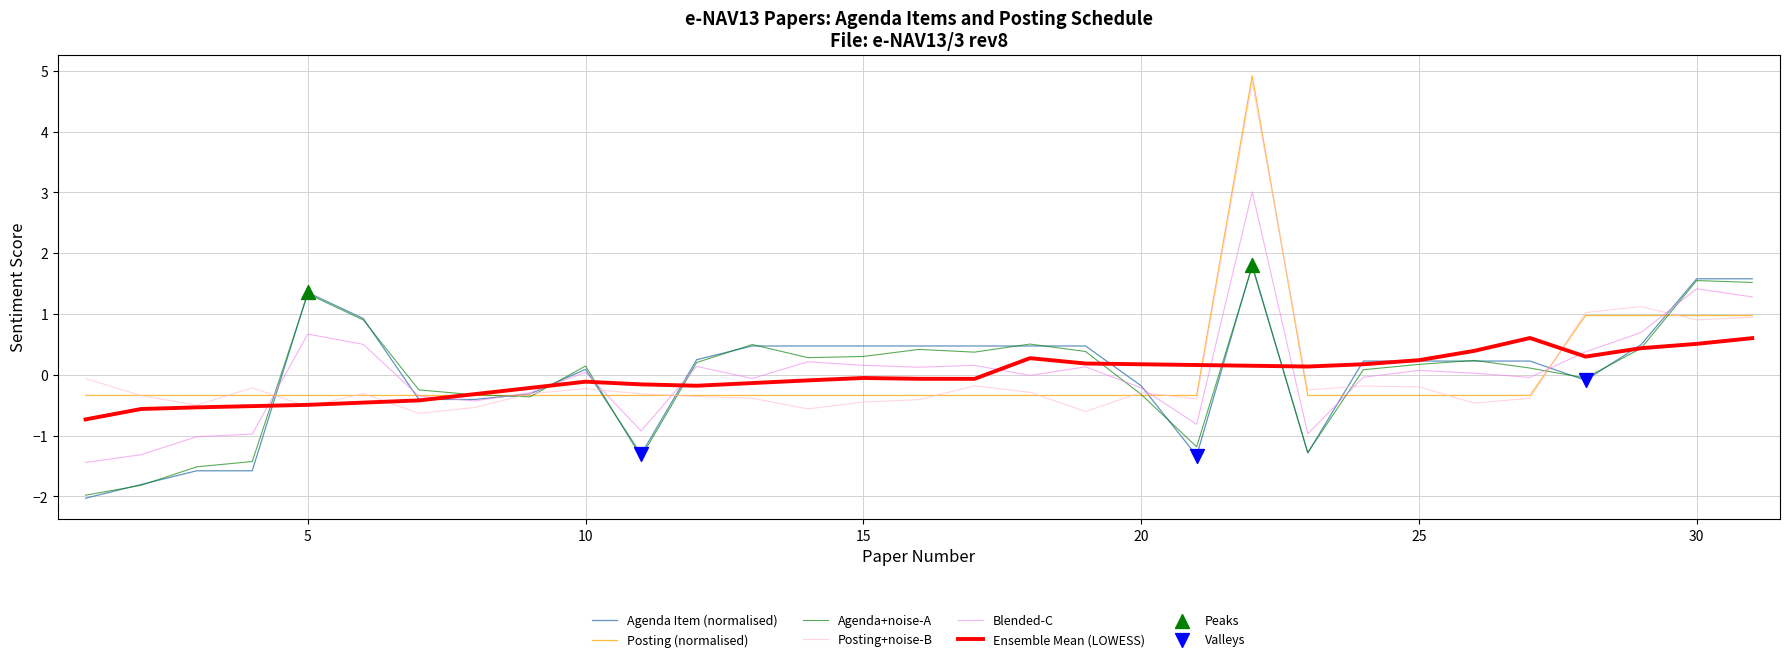

Which series has the widest spread of values?

Posting+noise-B